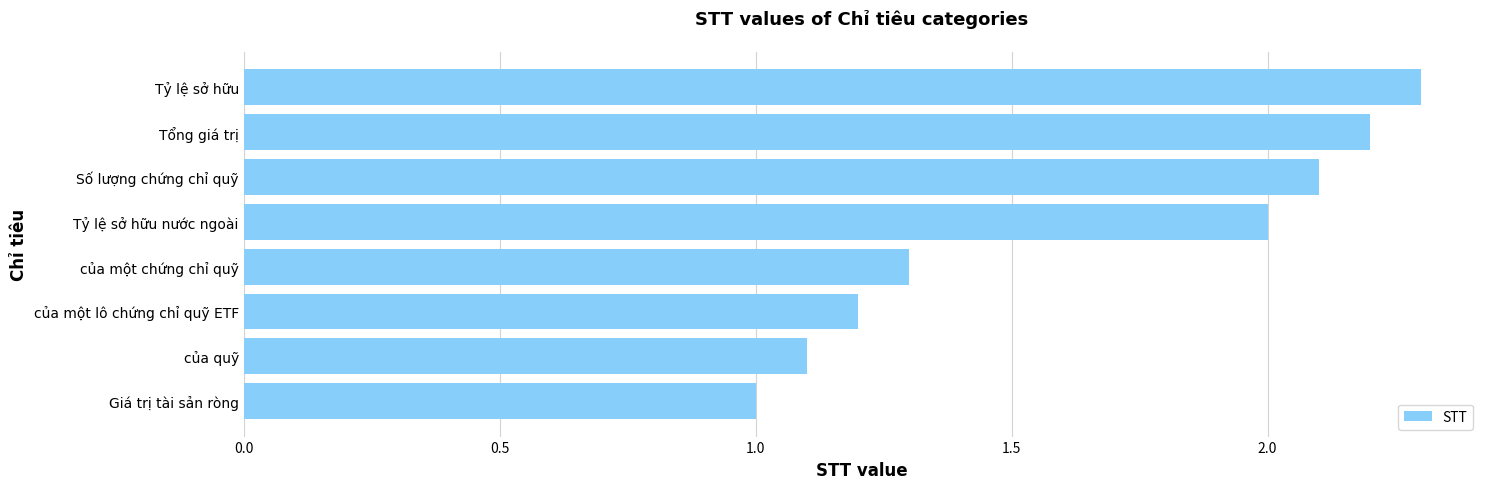

Reading top to bottom, transcribe all the data shown in this chart.

Tỷ lệ sở hữu=2.3	Tổng giá trị=2.2	Số lượng chứng chỉ quỹ=2.1	Tỷ lệ sở hữu nước ngoài=2.0	của một chứng chỉ quỹ=1.3	của một lô chứng chỉ quỹ ETF=1.2	của quỹ=1.1	Giá trị tài sản ròng=1.0